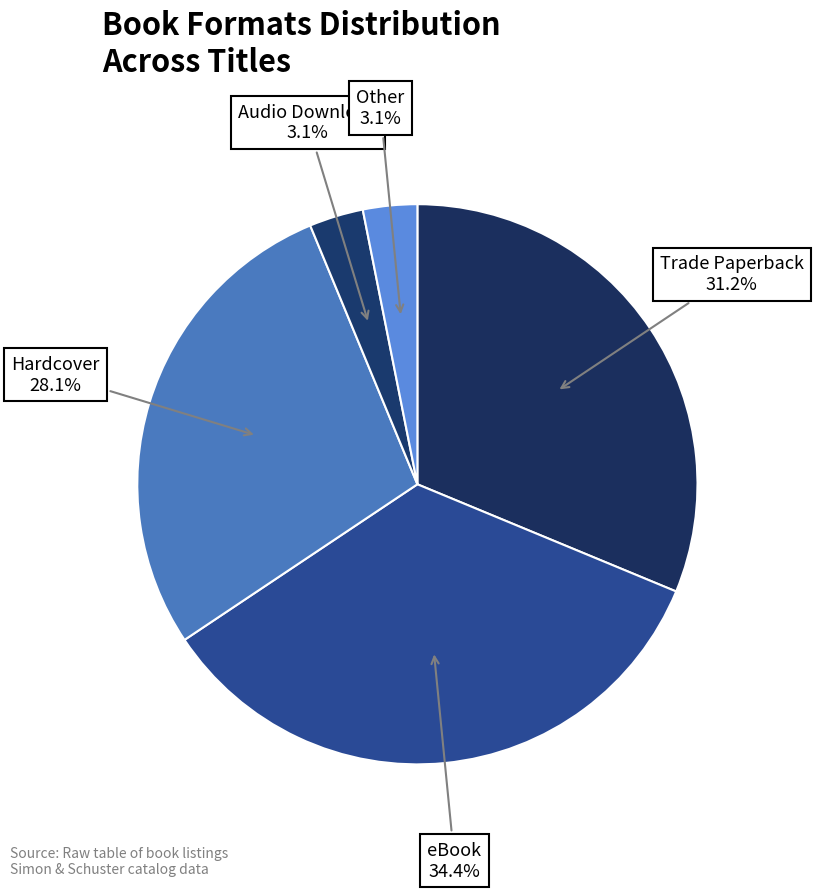

Is Trade Paperback the majority of the pie?

No